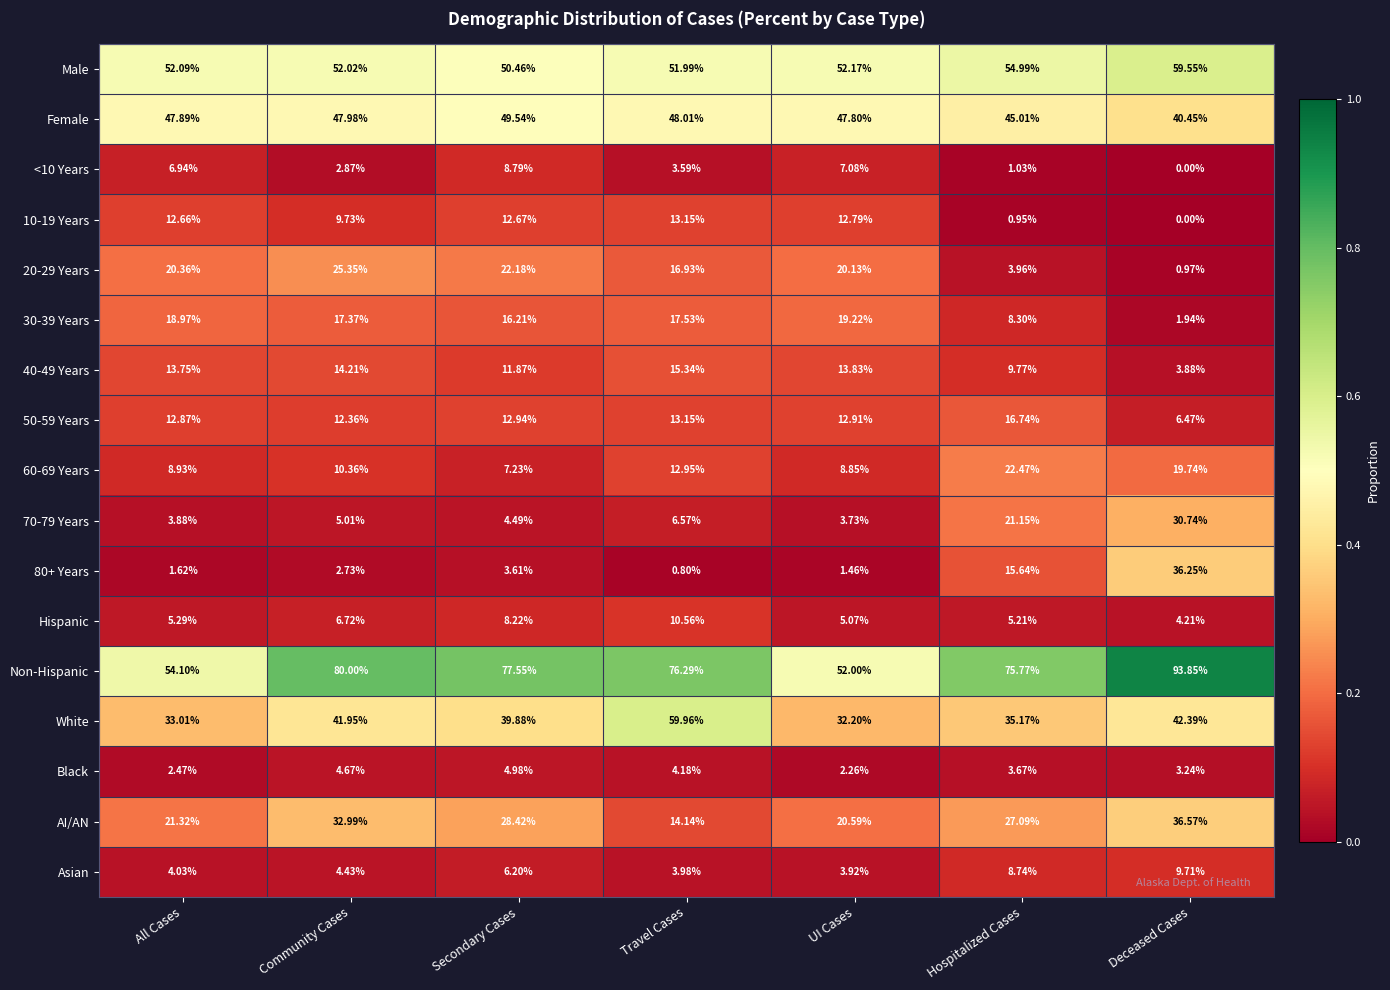

At which category does the chart reach its peak across all series?

Deceased Cases